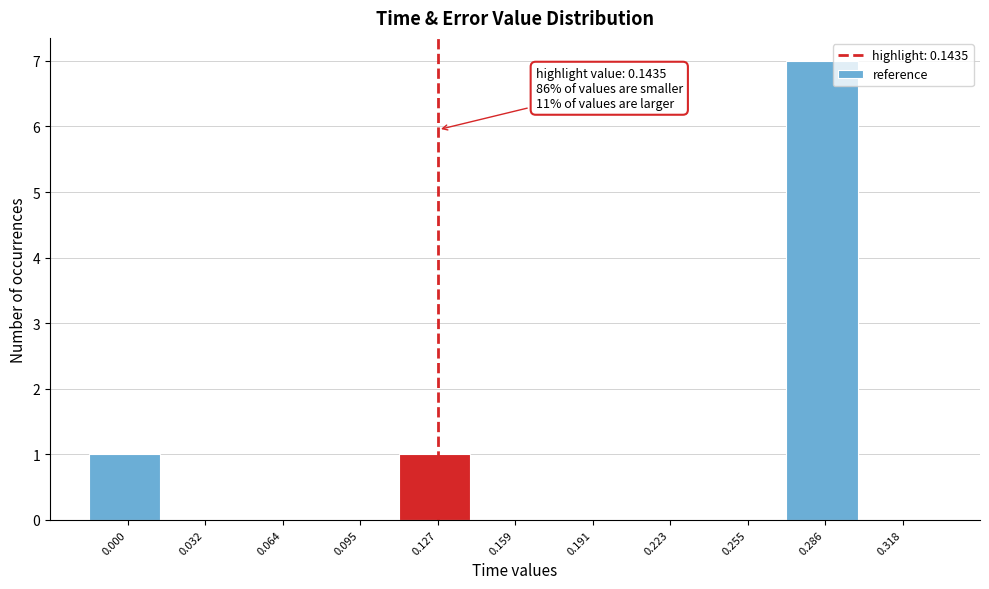

Reading left to right, list all the values displayed in this chart.

0.000=1	0.032=0	0.064=0	0.095=0	0.127=1	0.159=0	0.191=0	0.223=0	0.255=0	0.286=7	0.318=0